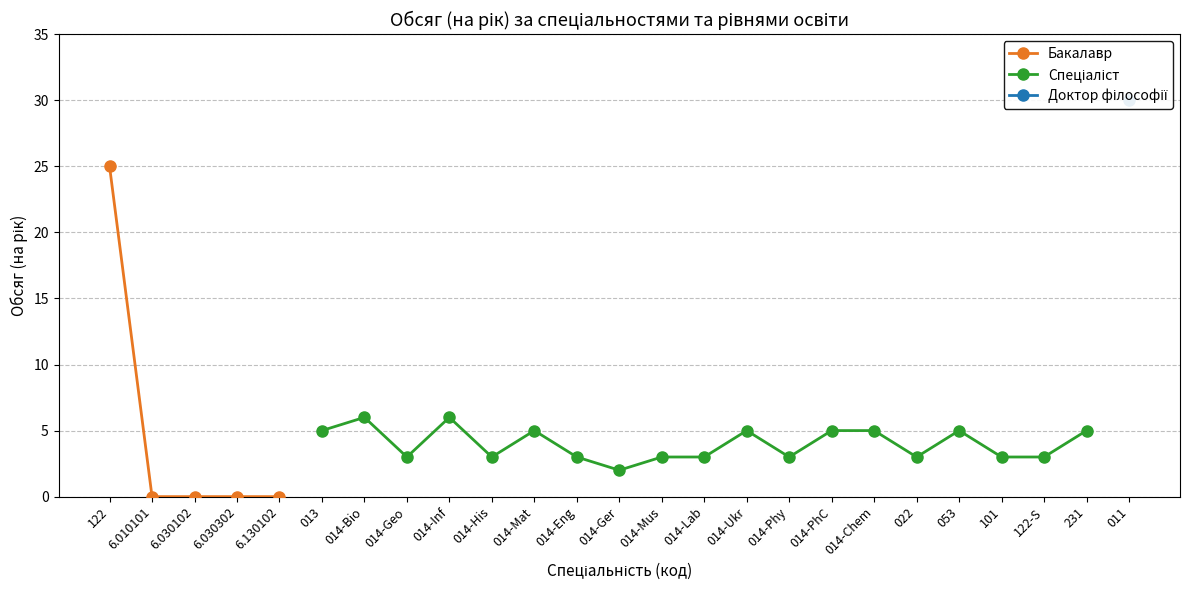

The value of Бакалавр at 6.010101 is 12.4. True or false?

False